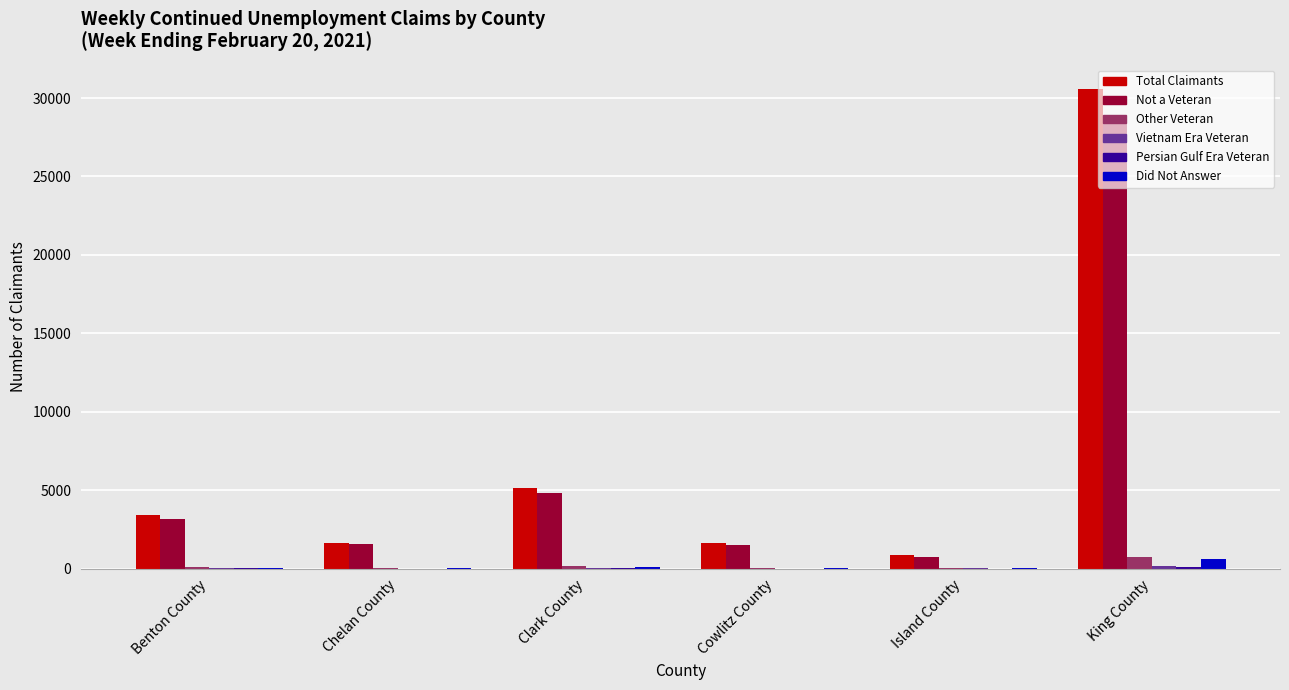

What is the maximum value shown in the chart?

30586